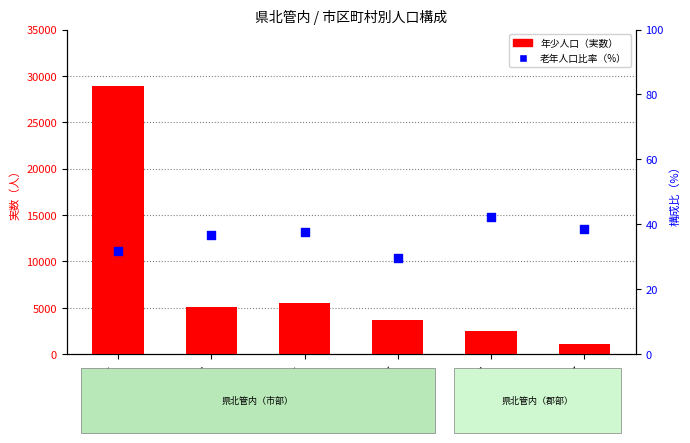

At how many categories does at least one series exceed 5500?

1